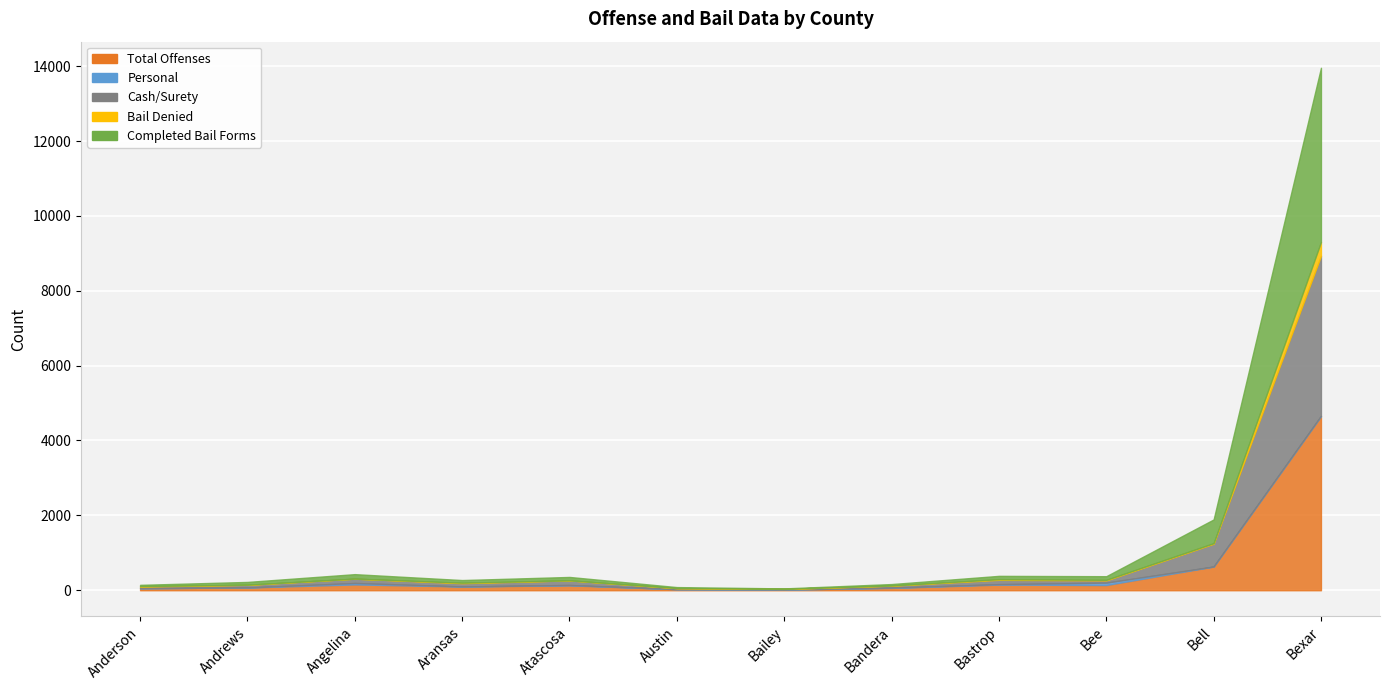

What is the value of the Total Offenses point at the 8th from the left?

63